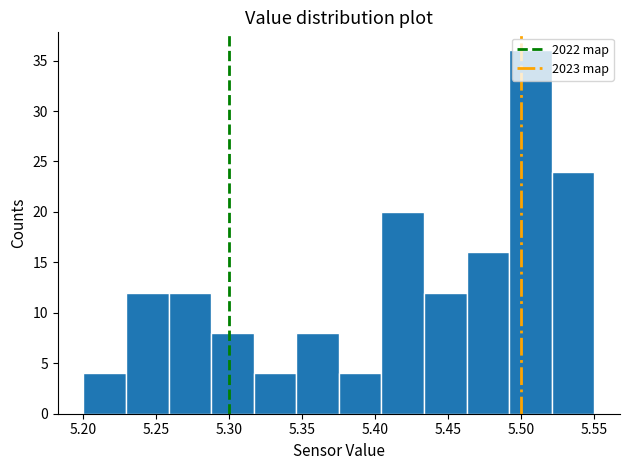

Reading left to right, list every bar in this chart as the range it spans on the x-axis followed by its height. Neither the bar edges nor the heights are printed on the chart, so give them approximately, as read against the axes.

5.200 to 5.230: 4
5.230 to 5.260: 12
5.260 to 5.290: 12
5.290 to 5.315: 8
5.315 to 5.345: 4
5.345 to 5.375: 8
5.375 to 5.405: 4
5.405 to 5.435: 20
5.435 to 5.465: 12
5.465 to 5.490: 16
5.490 to 5.520: 36
5.520 to 5.550: 24